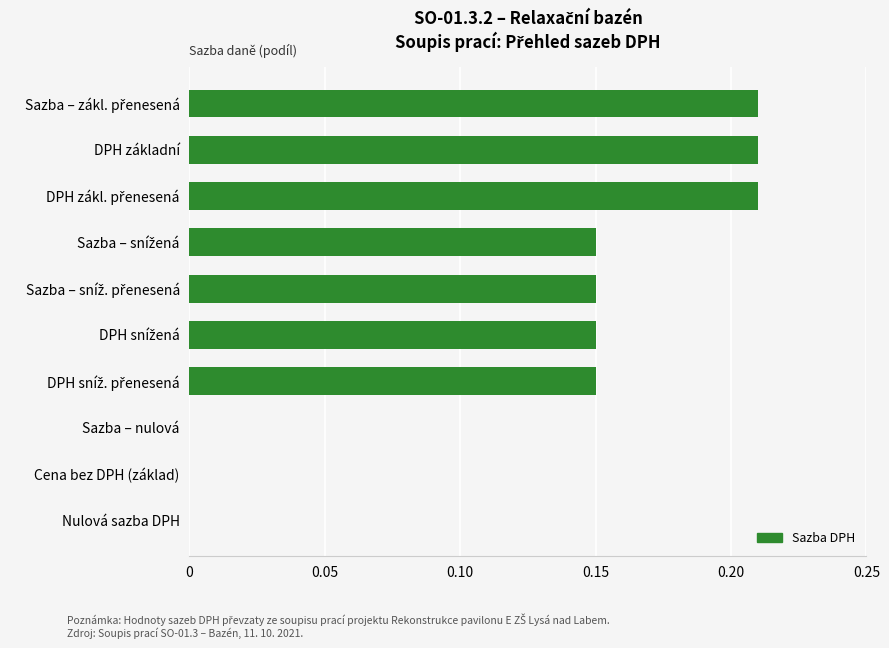

Which has a higher value, Cena bez DPH (základ) or DPH základní?

DPH základní